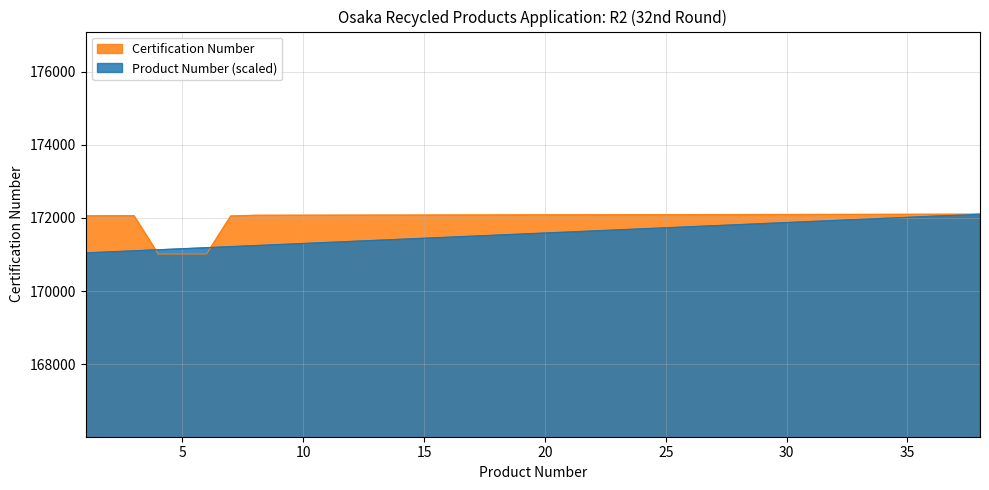

What is the sum of all Certification Number values?

6535934.0